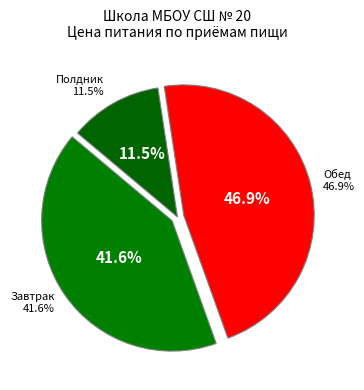

The Завтрак slice represents 55% of the pie. True or false?

False